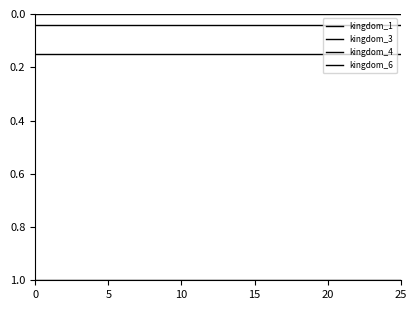

At how many categories does at least one series exceed 0?

26